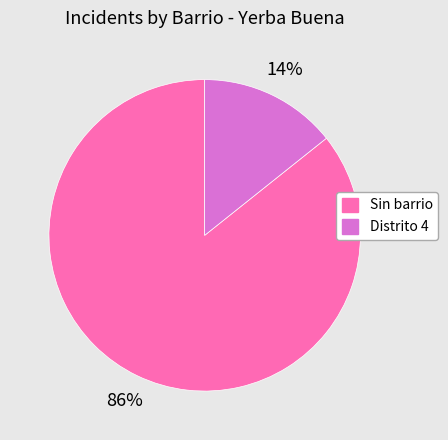

What percentage is the Distrito 4 slice, to the nearest percent?

14%